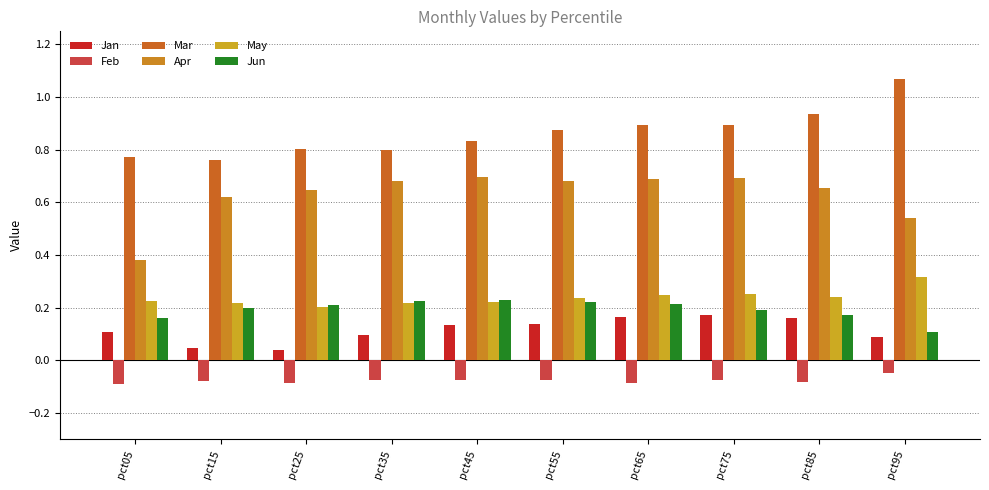

Between pct35 and pct85, which series saw the biggest shift?

Mar